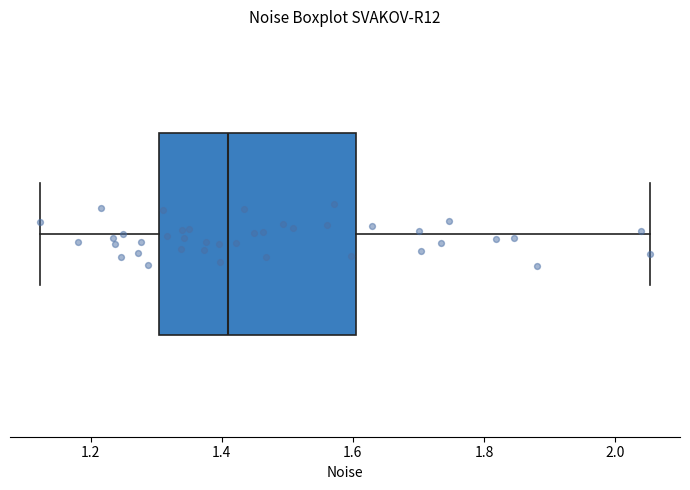

Read this box plot against the x-axis: the position of the median line, the range covered by the box, and the ends of both whiskers. The values are not printed on the chart, so give them approximately, as read against the axis.

median 1.40, box 1.30 to 1.60, whiskers 1.12 to 2.06